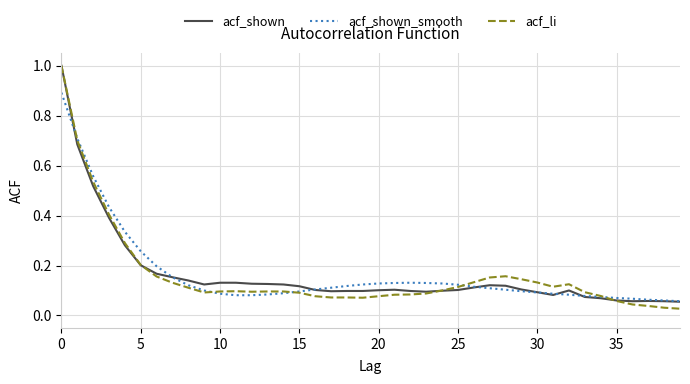

Which series has the largest range (max minus min)?

acf_li